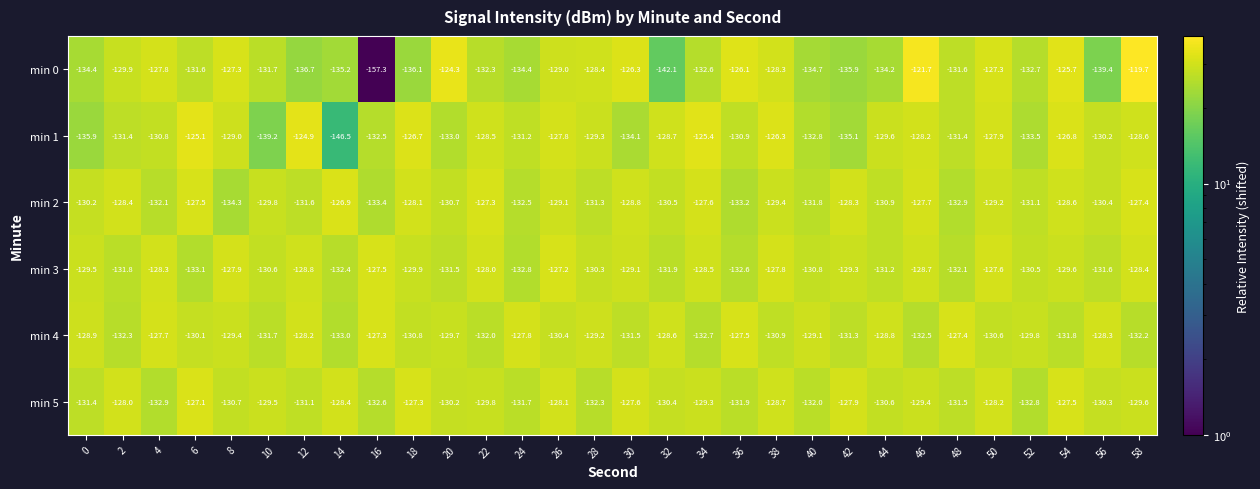

The min 0 series shows -172.7 at 2. True or false?

False